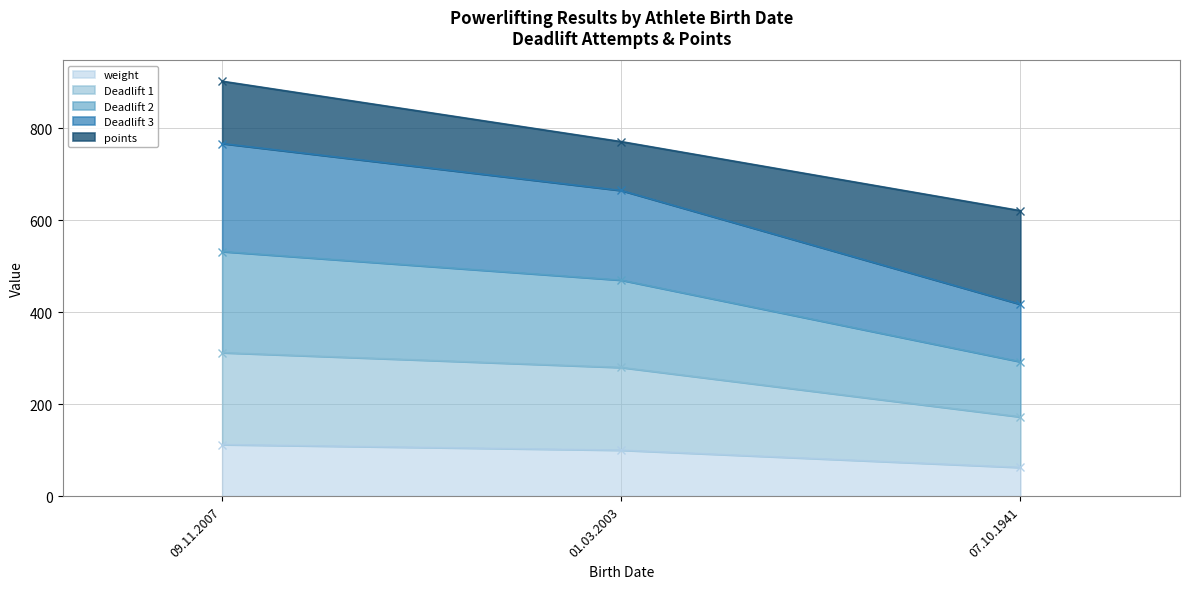

The weight series shows 30.1 at 01.03.2003. True or false?

False